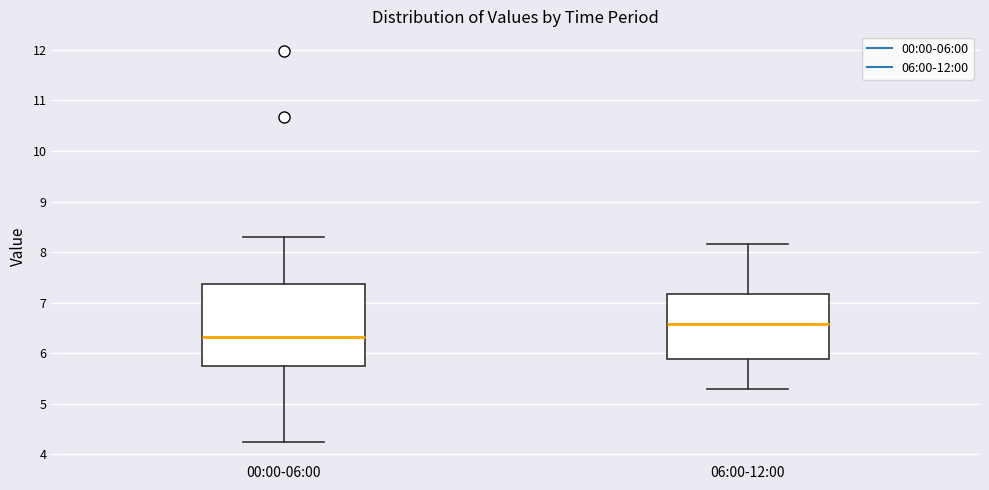

Where is the lower edge of the box for 00:00-06:00 on the y-axis? The values are not printed on the chart, so give them approximately, as read against the axis.

5.8